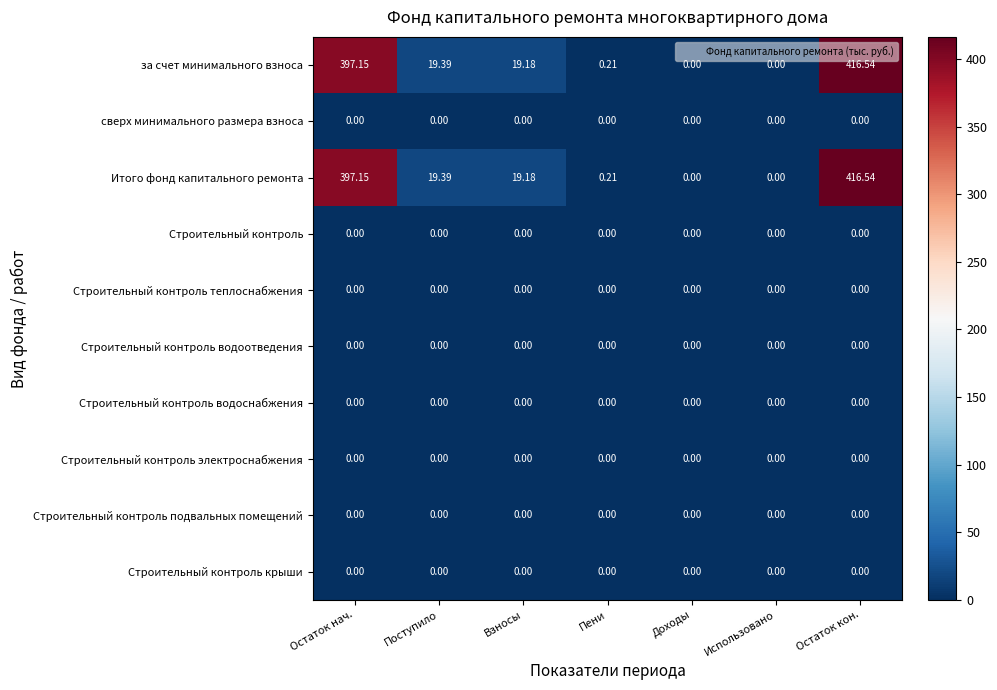

At which label is Итого фонд капитального ремонта closest to 208?

Поступило